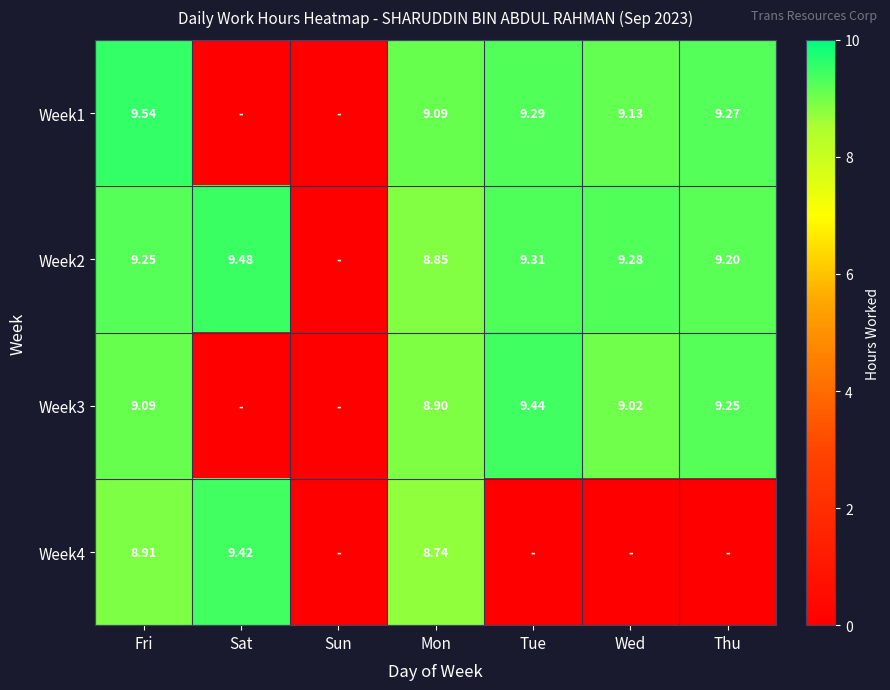

Which series has the widest spread of values?

Week1